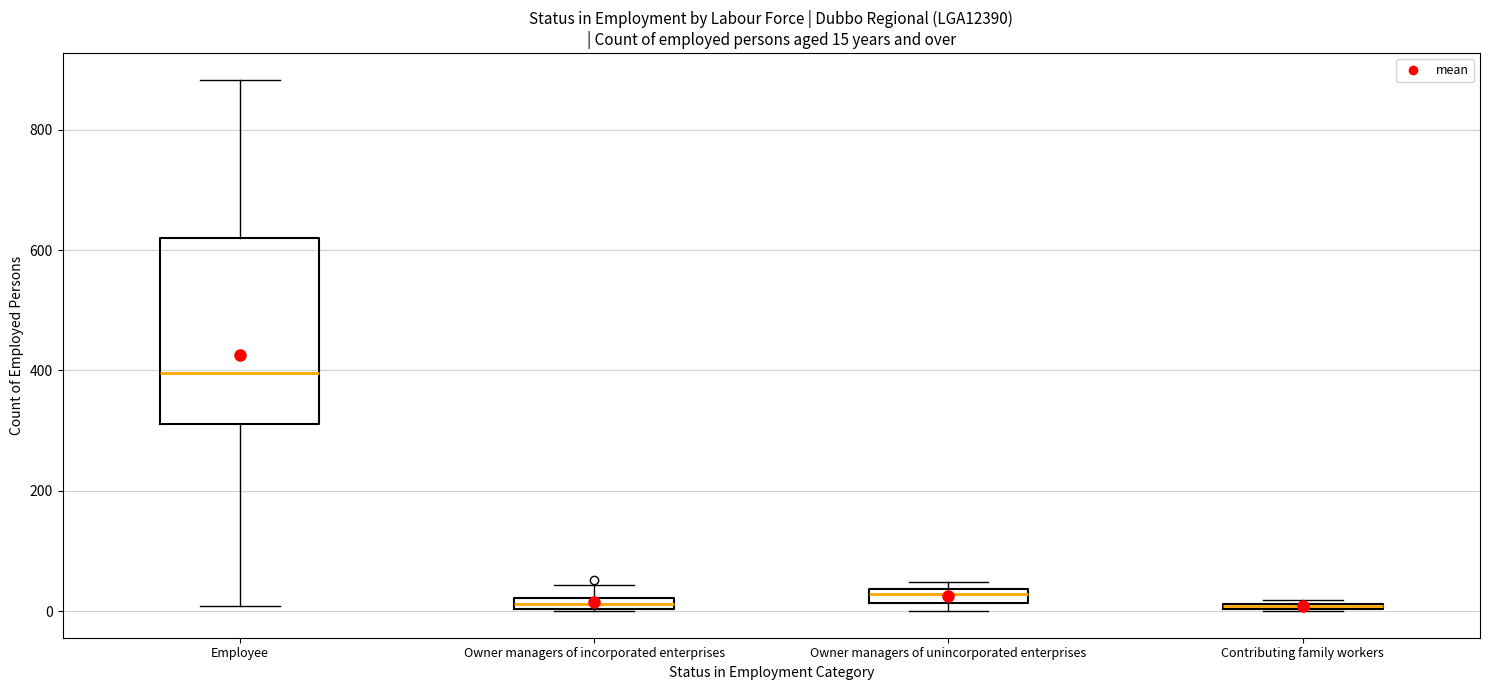

Which box is the tallest, from its lower edge to its upper edge?

Employee